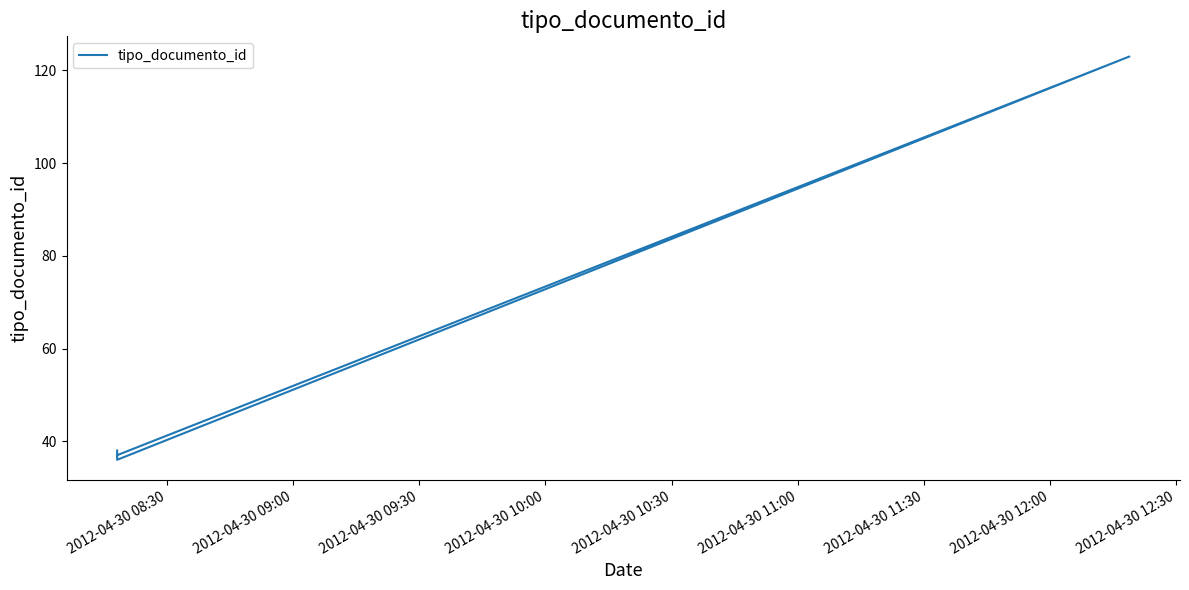

What is the smallest value displayed?

36